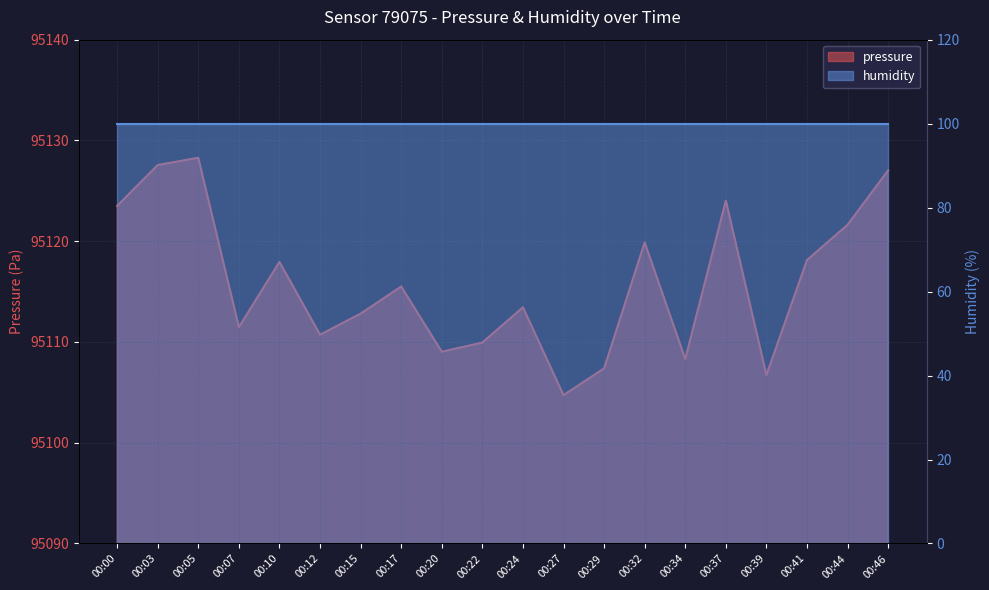

What is the maximum value shown in the chart?

95128.3